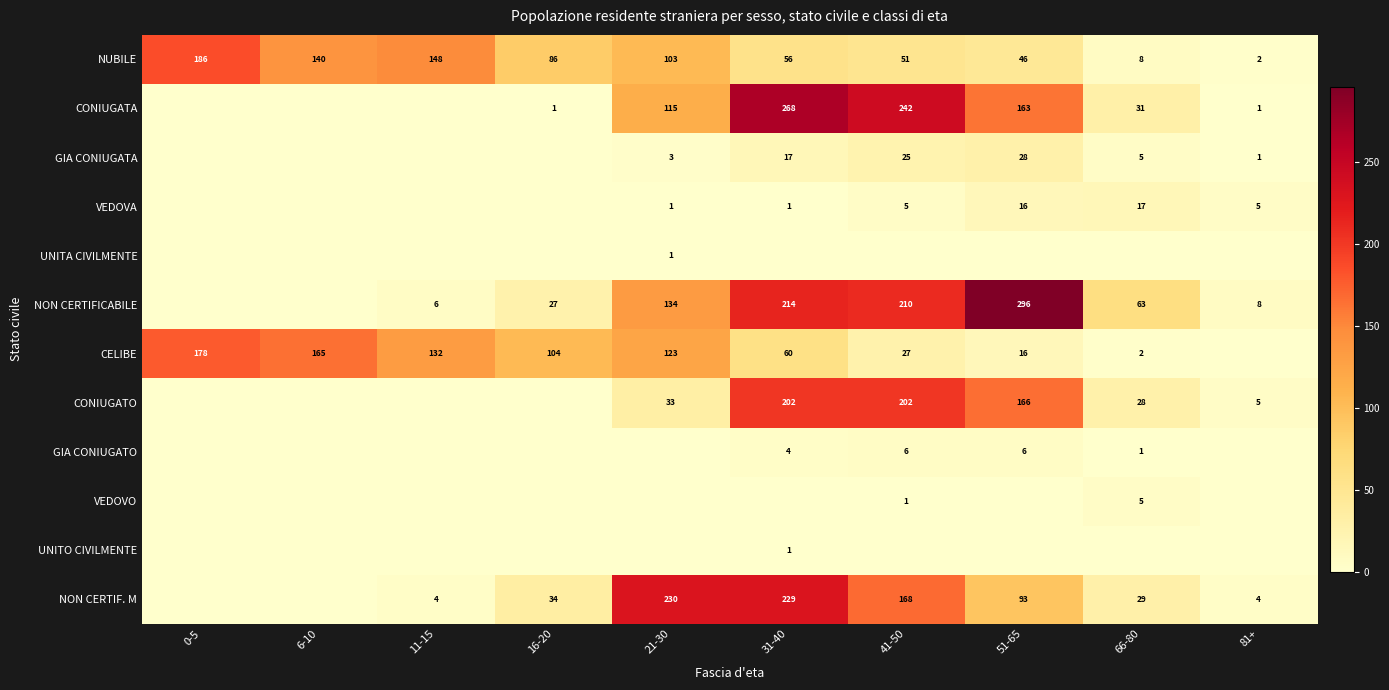

What is the sum of the CELIBE values at 51-65 and 11-15?

148